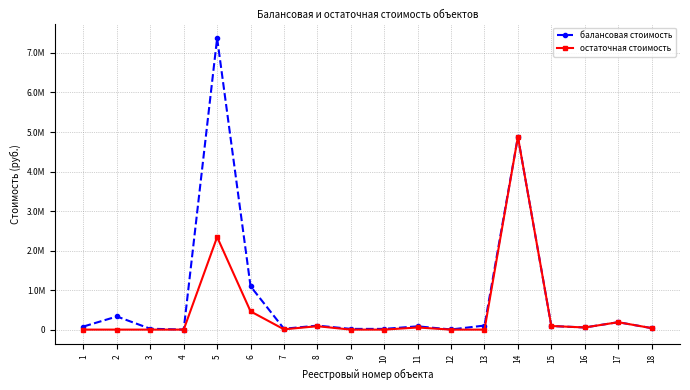

What are all the series names shown in the legend?

балансовая стоимость, остаточная стоимость